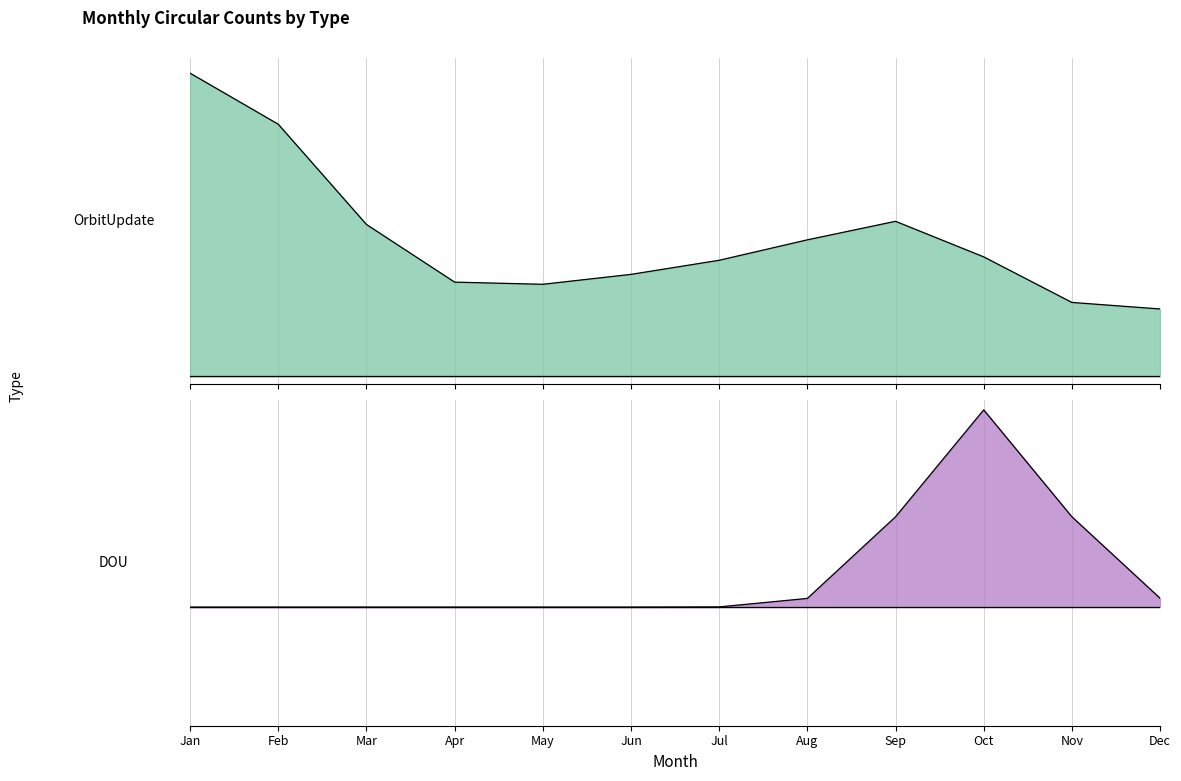

True or false: DOU and Discovery intersect in this chart.

False